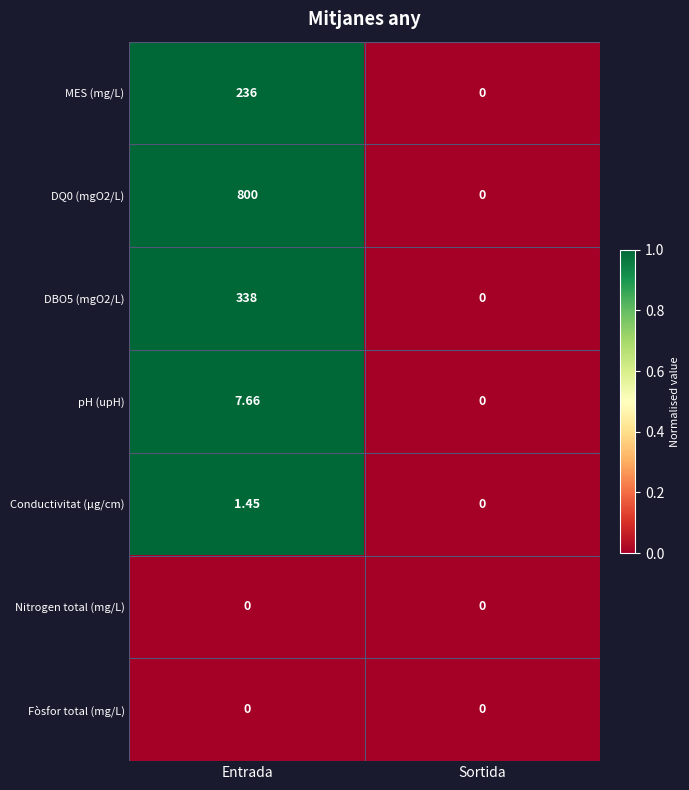

Where is Conductivitat (µg/cm) nearest to the value 0?

Sortida